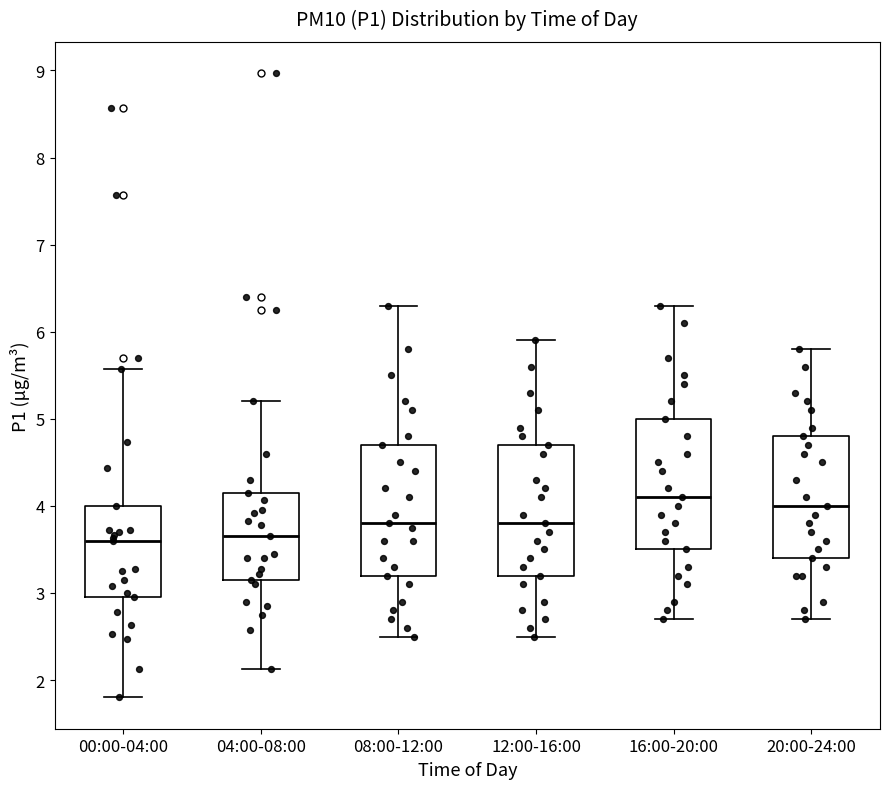

Reading left to right, transcribe this box plot: for each box, give where its median line is, the range the box spans, and where its two whiskers end, as read against the y-axis. The values are not printed on the chart, so give them approximately, as read against the axis.

00:00-04:00: median 3.6, box 3.0 to 4.0, whiskers 1.8 to 5.6
04:00-08:00: median 3.7, box 3.2 to 4.2, whiskers 2.1 to 5.2
08:00-12:00: median 3.8, box 3.2 to 4.7, whiskers 2.5 to 6.3
12:00-16:00: median 3.8, box 3.2 to 4.7, whiskers 2.5 to 5.9
16:00-20:00: median 4.1, box 3.5 to 5.0, whiskers 2.7 to 6.3
20:00-24:00: median 4.0, box 3.4 to 4.8, whiskers 2.7 to 5.8